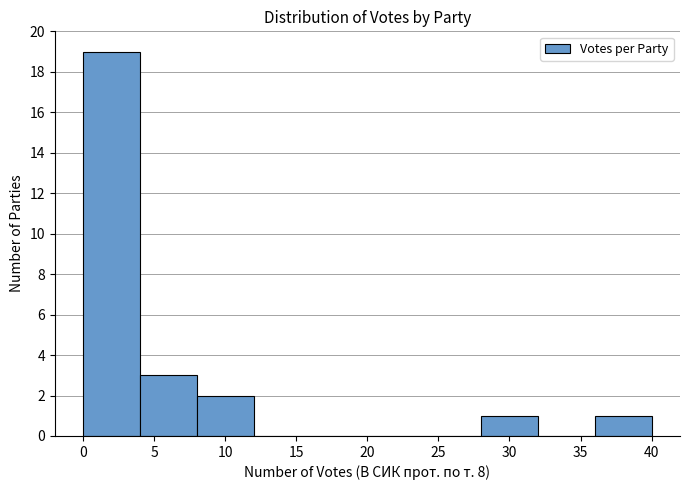

What is the height of the bar covering 36 to 40 on the x-axis? The values are not printed on the chart, so give them approximately, as read against the axis.

1